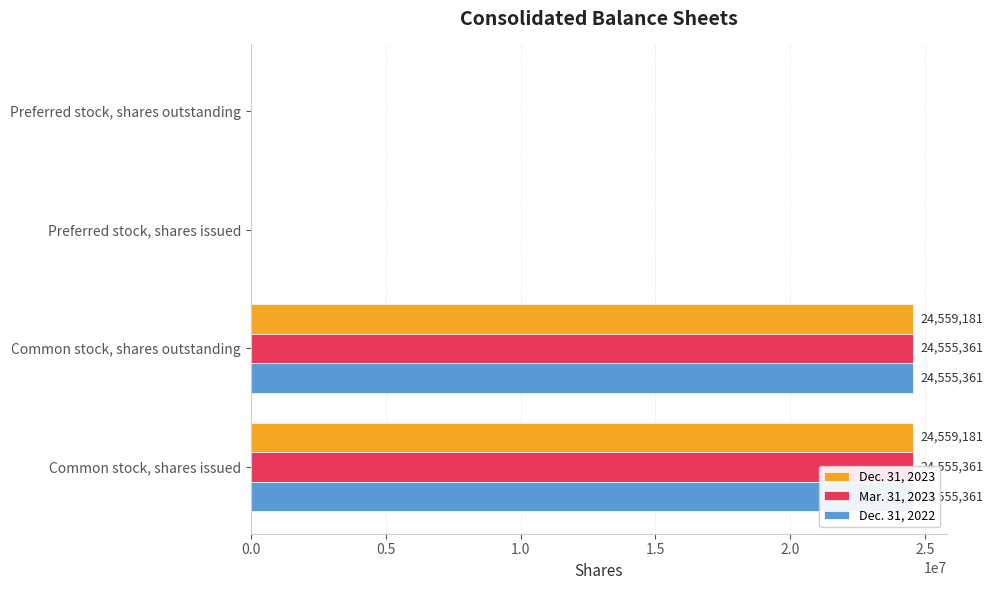

What is the sum of all Mar. 31, 2023 values?

49110722